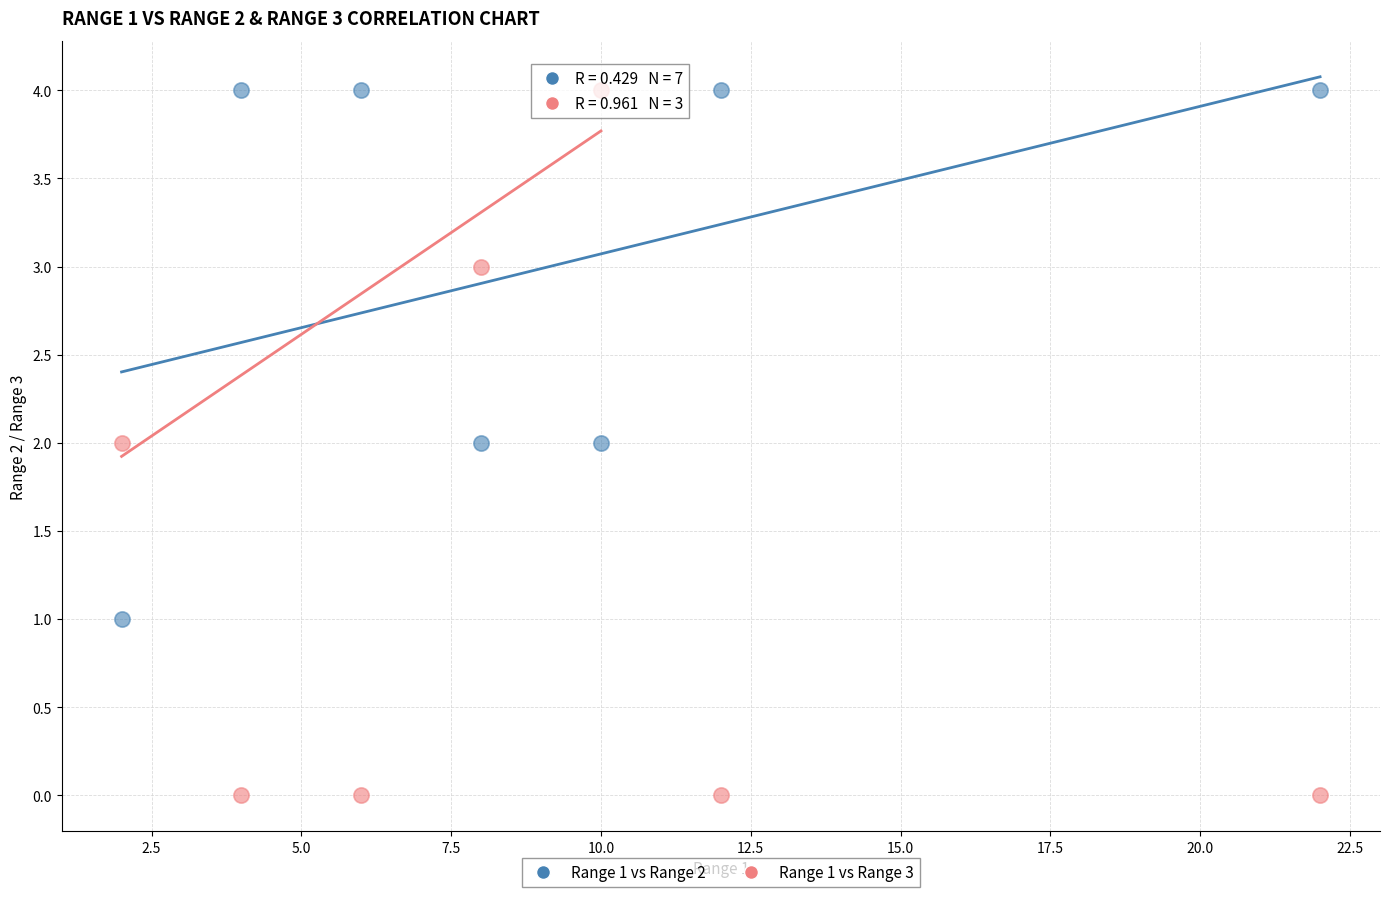

Across all data points, what is the range of Y values (max minus min)?

4